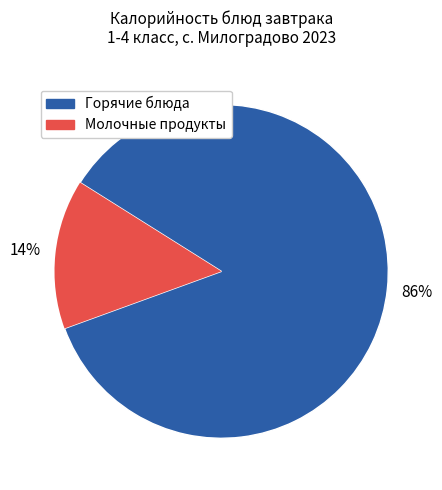

To the nearest percent, what is the average slice percentage?

50%